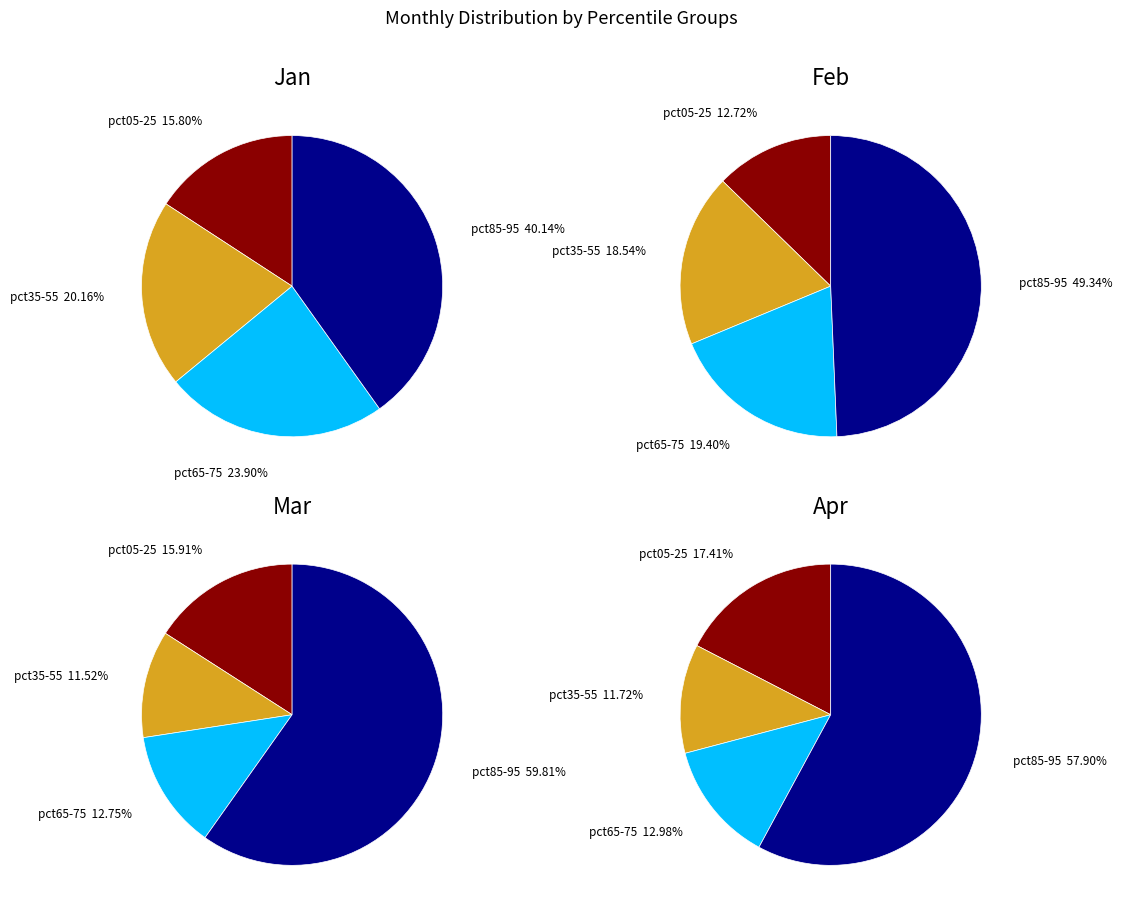

The Mar slice represents 1% of the pie. True or false?

False